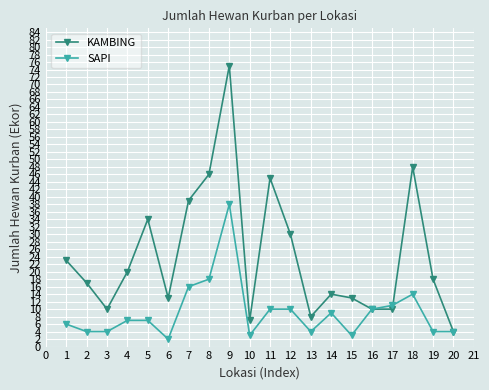

What is the approximate value of KAMBING at 8, to the nearest 10?

50